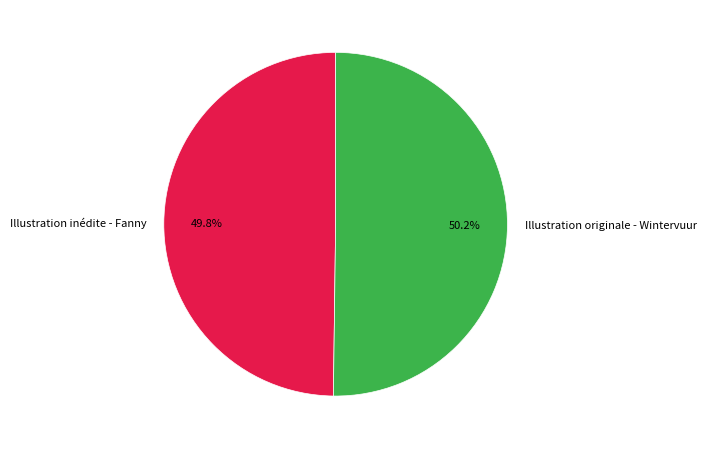

True or false: Illustration originale - Wintervuur accounts for 50% of the total.

True